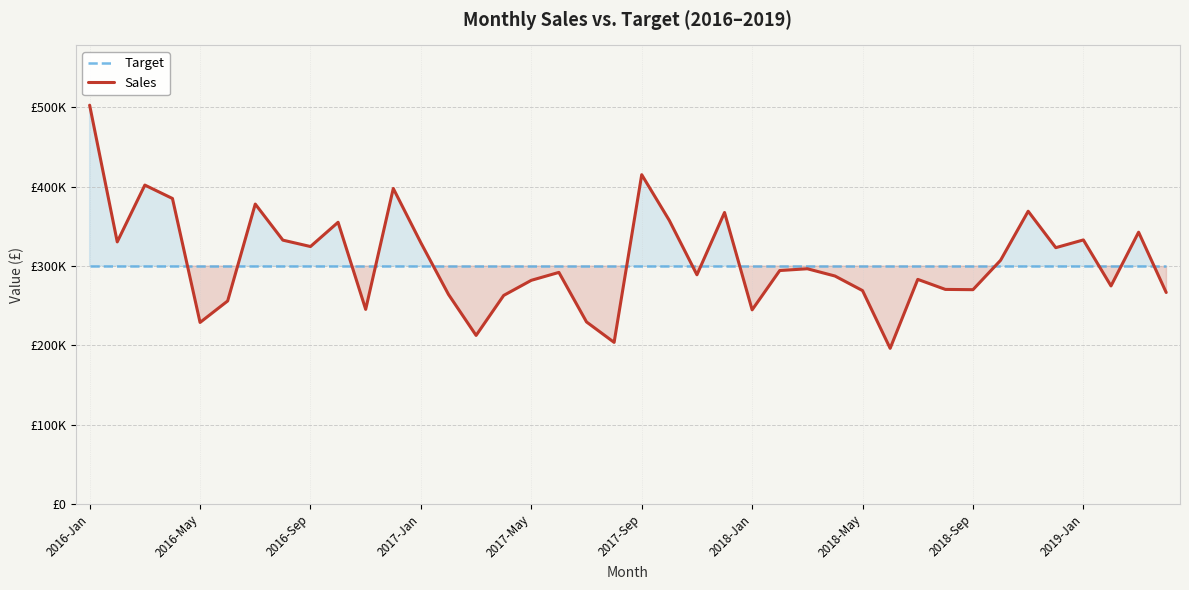

The value of Target at 29 is 64807.6. True or false?

False